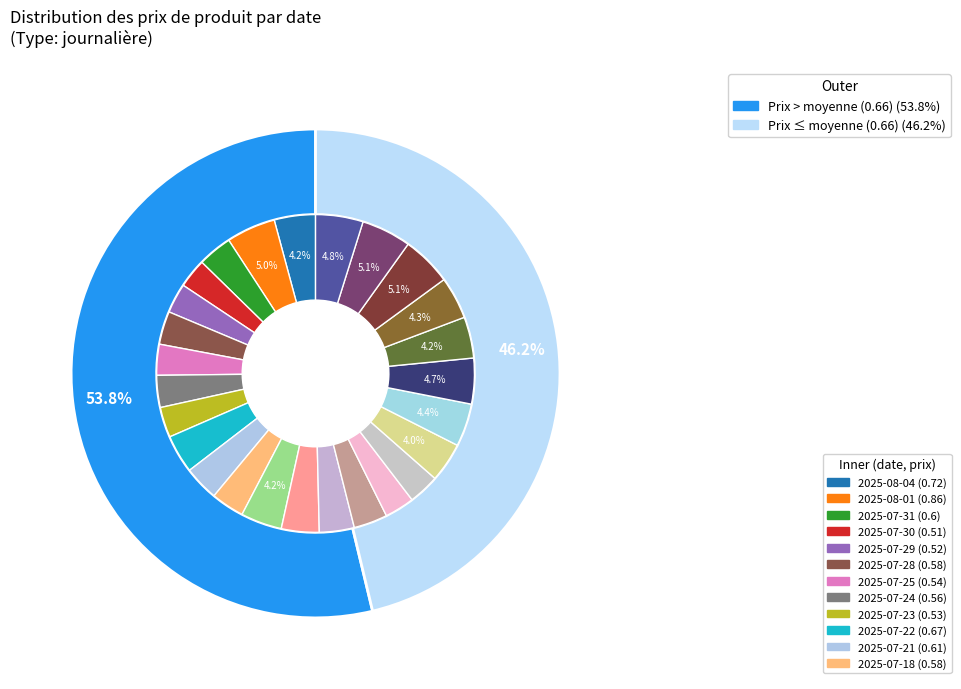

To the nearest percent, what is the difference between the largest and smallest slice percentages?

2%